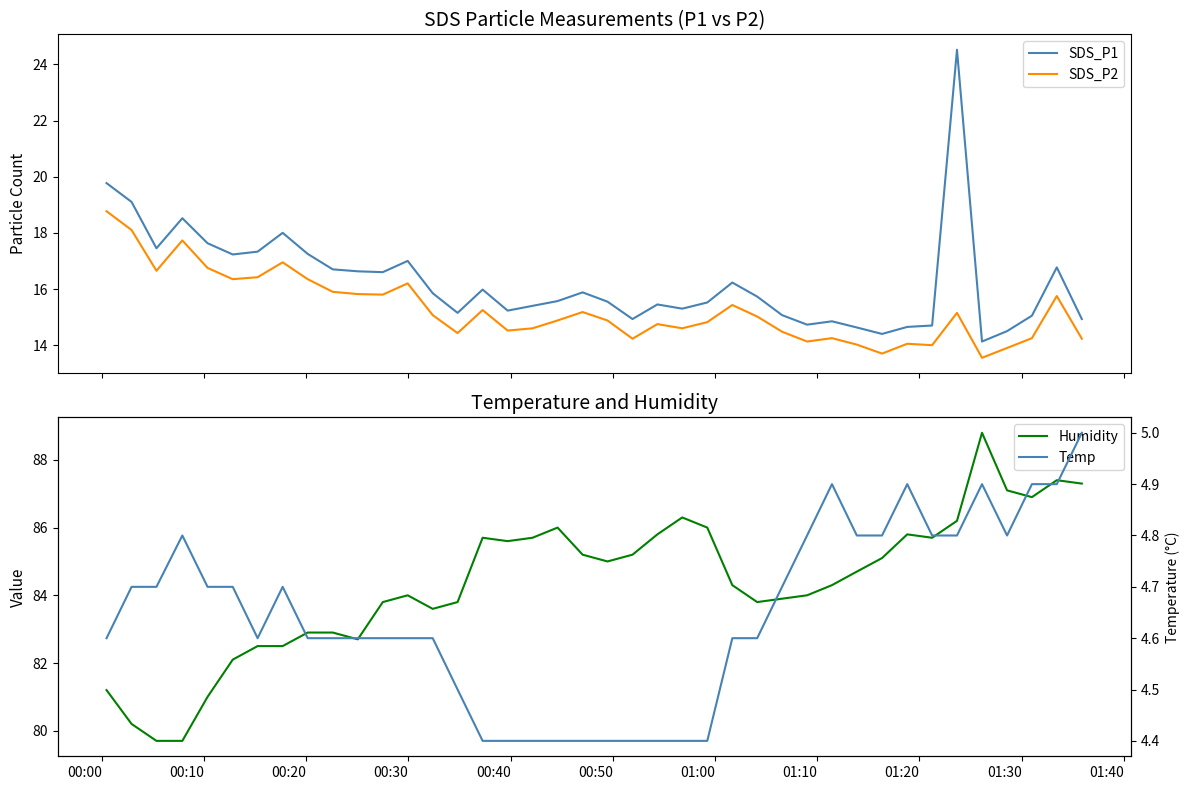

What is the minimum value for SDS_P1?

14.1